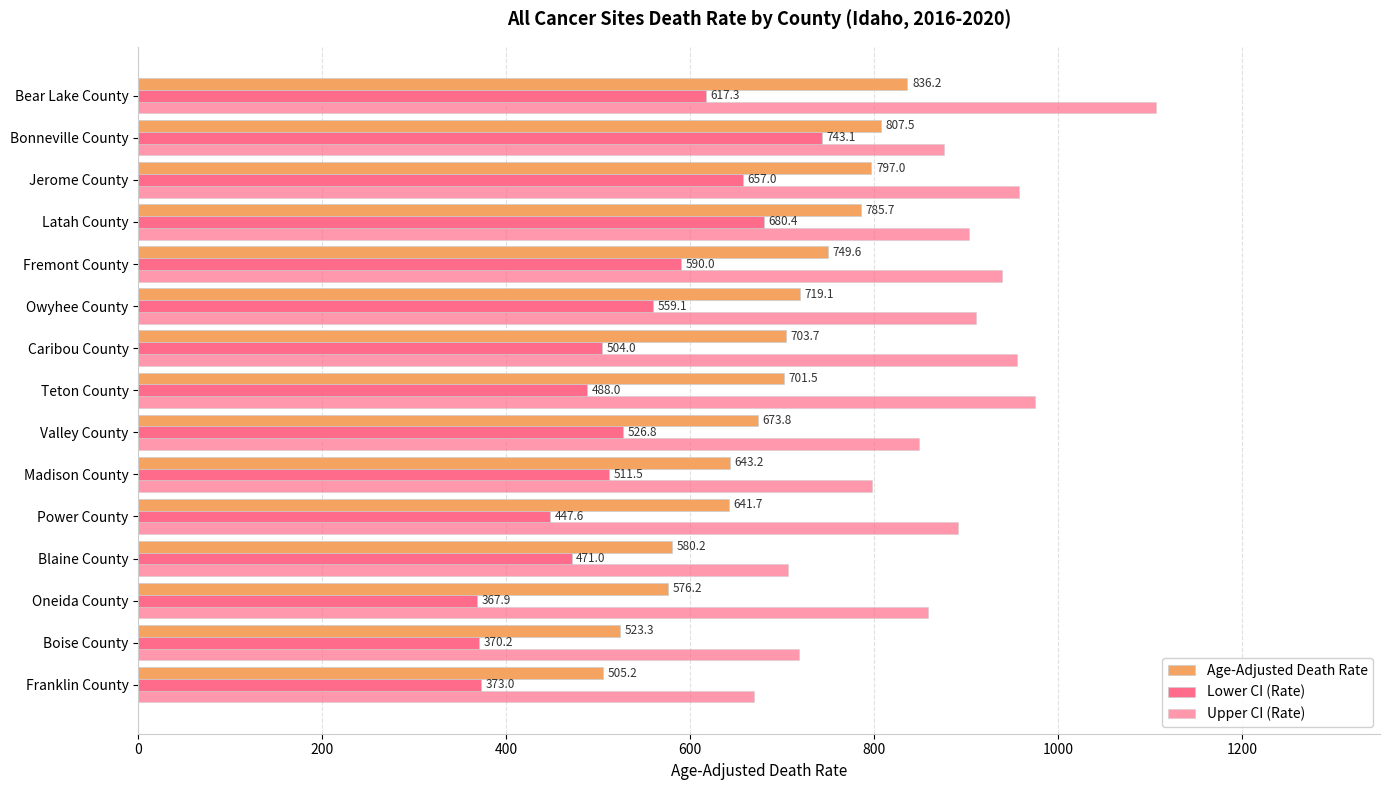

What is the average value of the Upper CI (Rate) series?

874.2